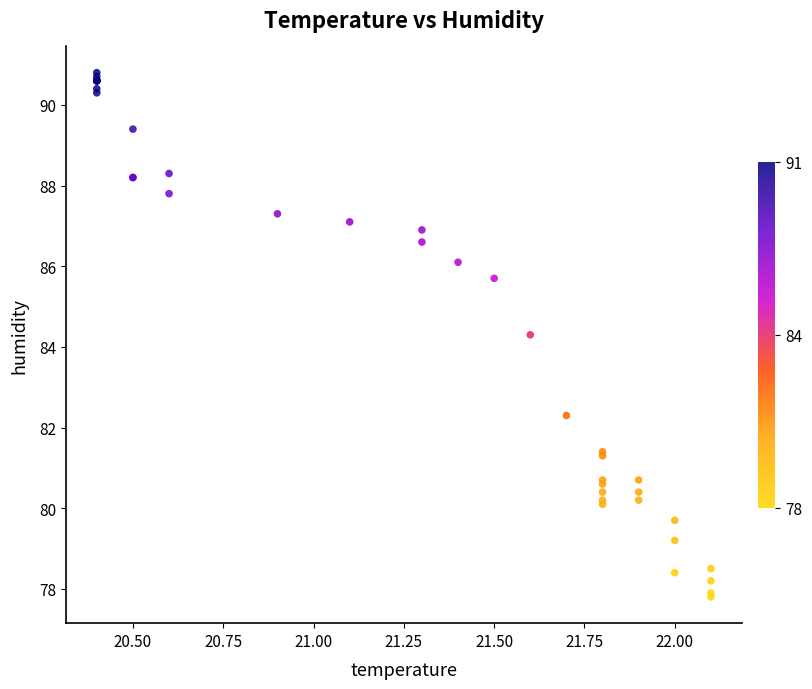

What Y value in the scatter plot is closest to 84?

84.3